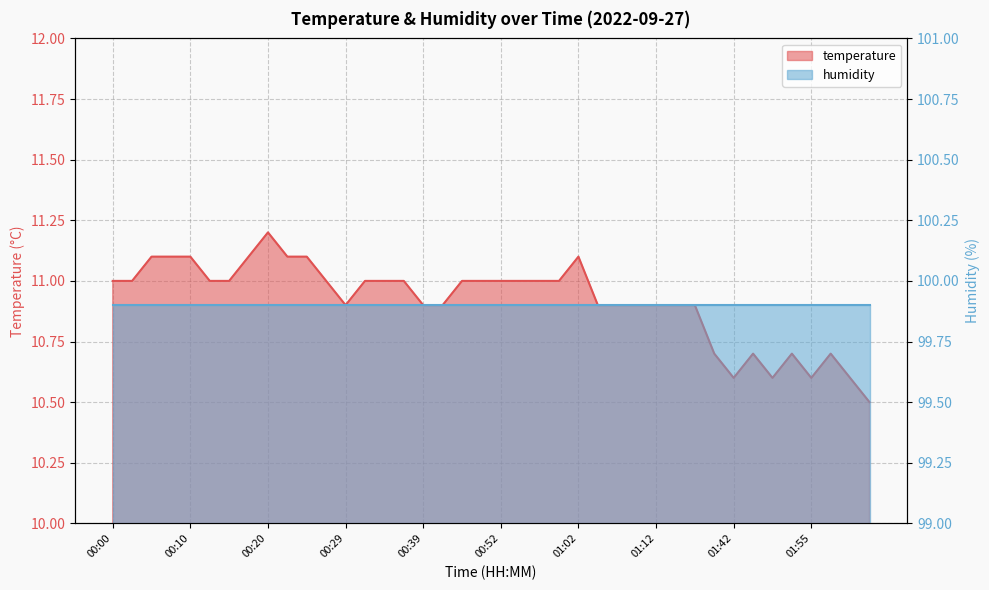

What is the label of the 34th point from the right?

00:15